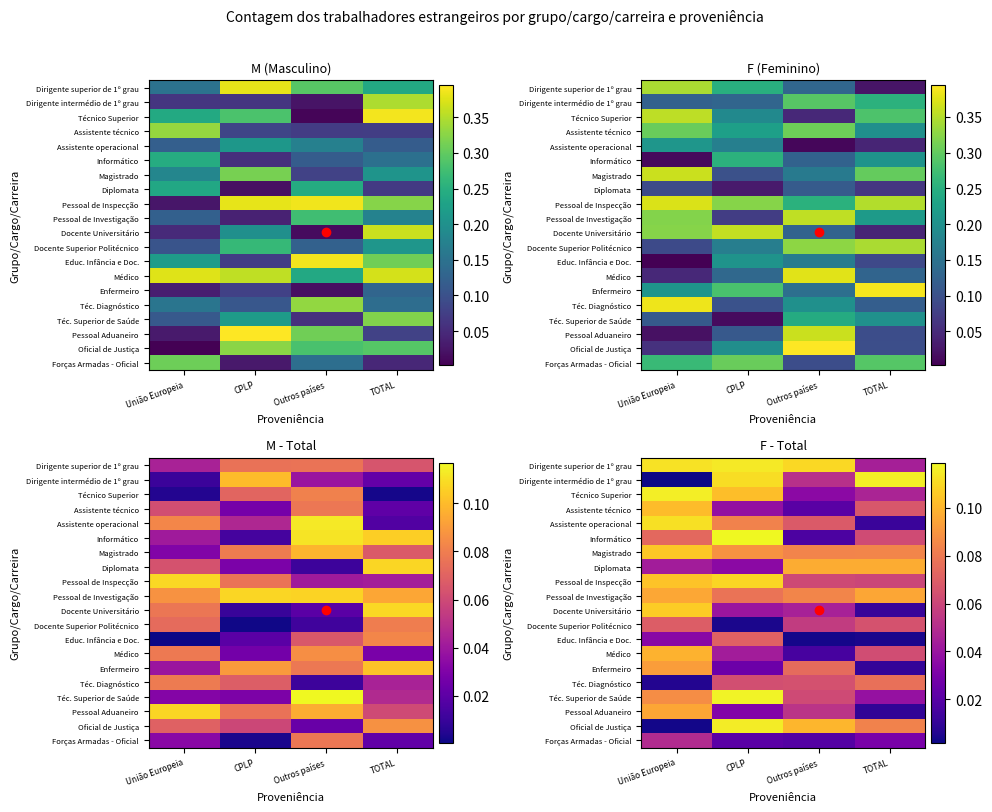

Is it true that Pessoal de Investigação equals 0.1 at Outros países?

False